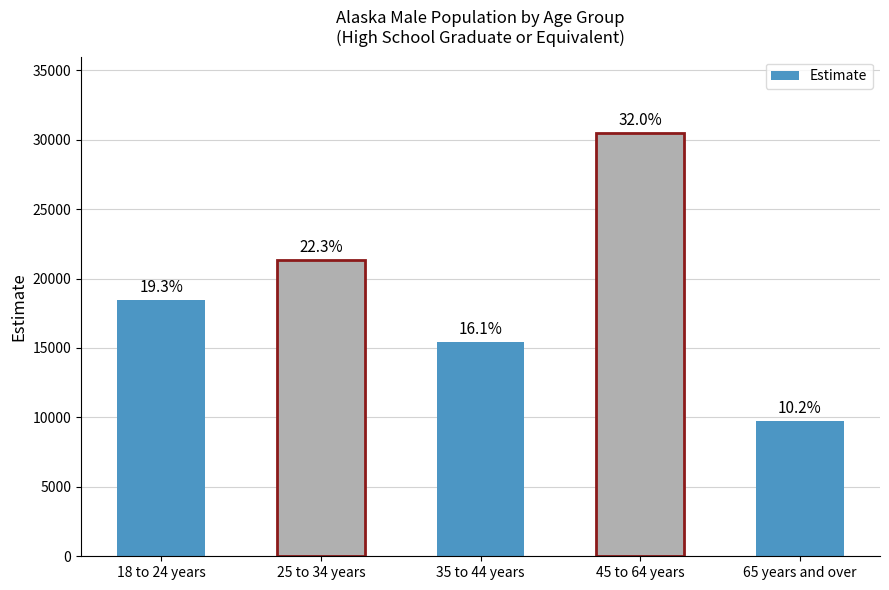

Rank the categories by value from lowest to highest.

65 years and over, 35 to 44 years, 18 to 24 years, 25 to 34 years, 45 to 64 years